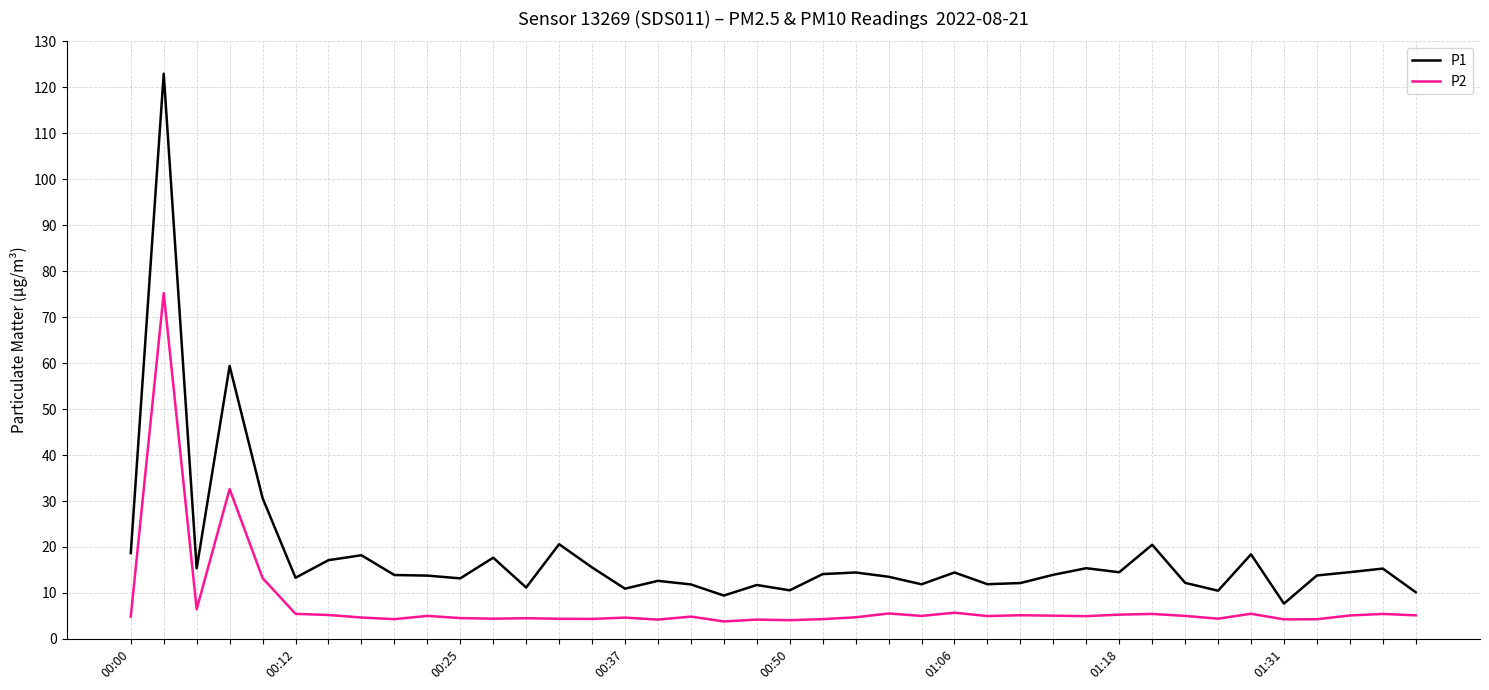

Rank the series by their average value, from lowest to highest.

P2, P1